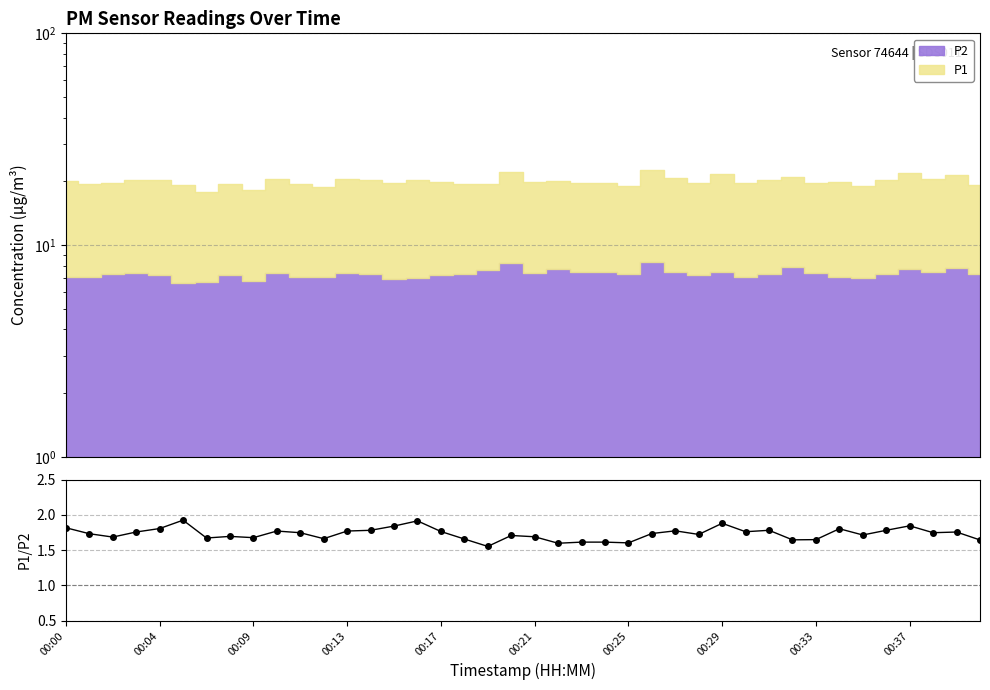

Reading left to right, extract all data points from this chart.

1.8	1.7	1.7	1.8	1.8	1.9	1.7	1.7	1.7	1.8	1.7	1.7	1.8	1.8	1.8	1.9	1.8	1.7	1.6	1.7	1.7	1.6	1.6	1.6	1.6	1.7	1.8	1.7	1.9	1.8	1.8	1.6	1.6	1.8	1.7	1.8	1.8	1.7	1.8	1.6